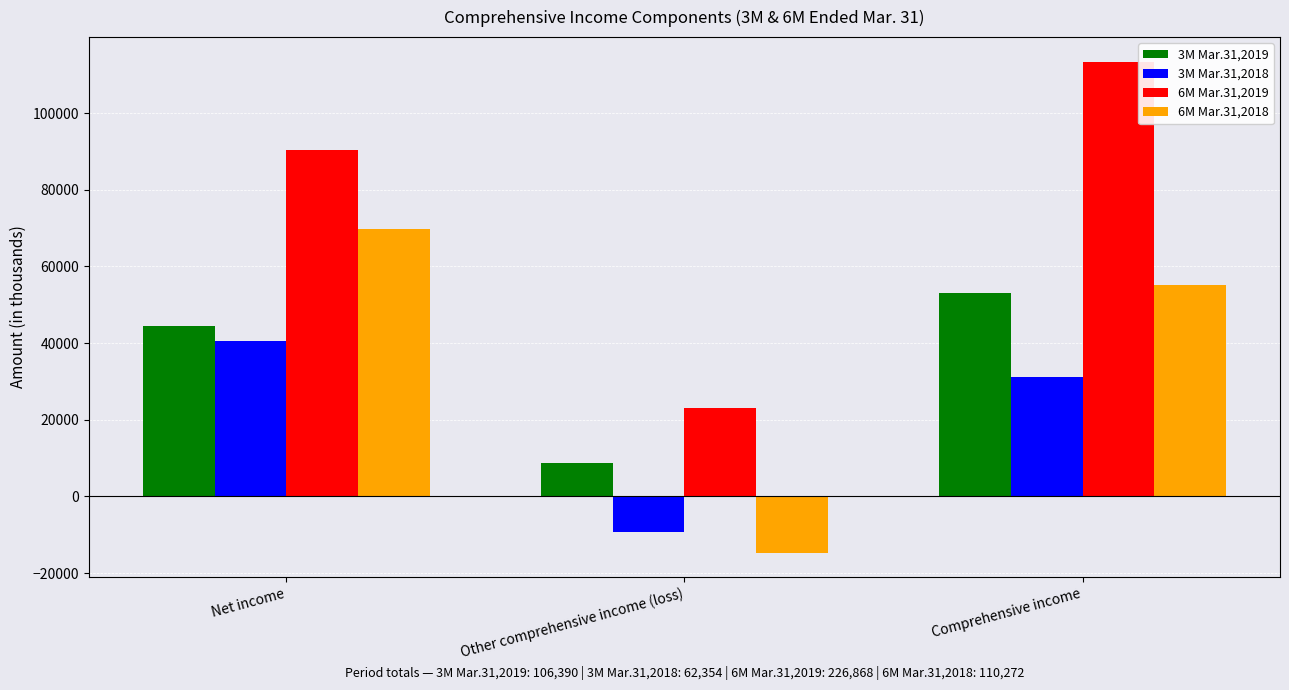

Which label corresponds to the largest value in the chart?

Comprehensive income